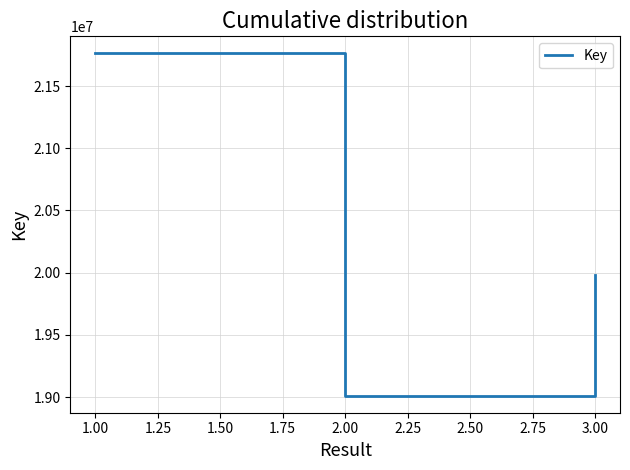

How many values exceed 19977320?

1